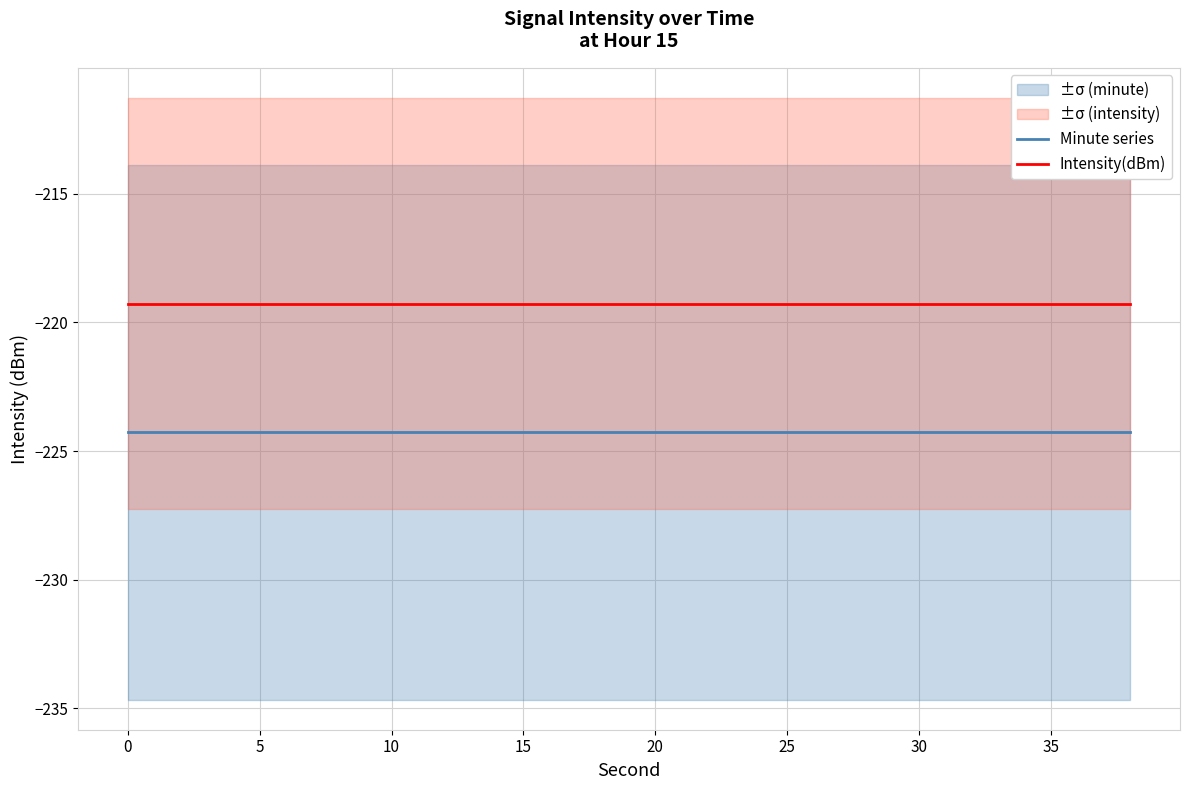

True or false: Minute series and Intensity(dBm) cross at least once.

False